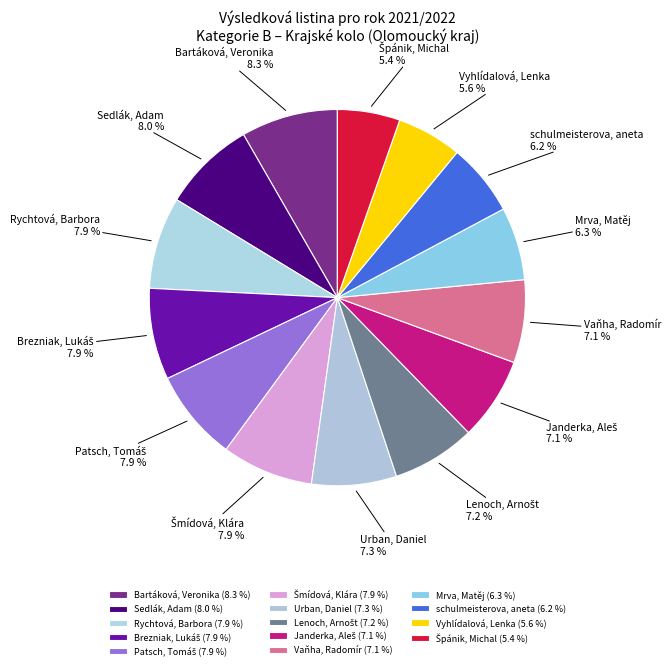

How many segments does this pie chart have?

14